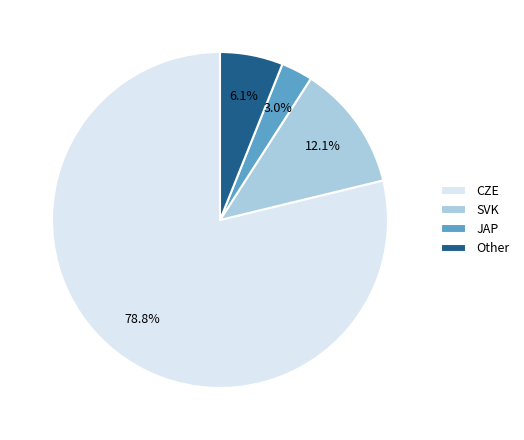

To the nearest percent, what percentage of the pie is JAP?

3%